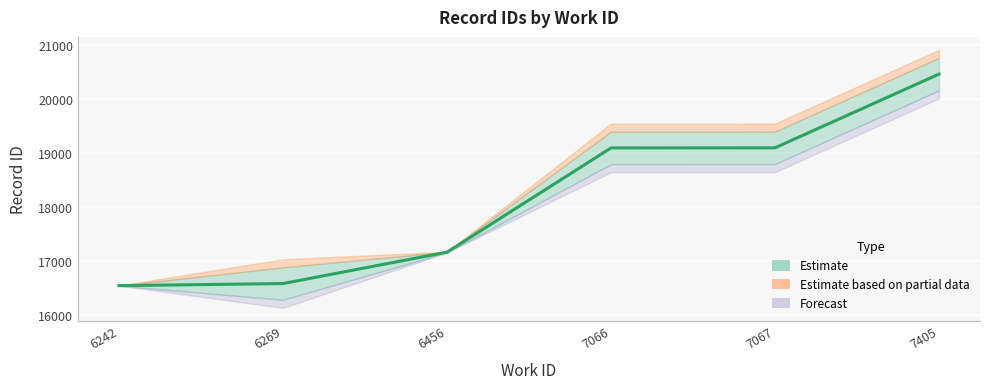

What is the change in value from 6269 to 7067?

+2513